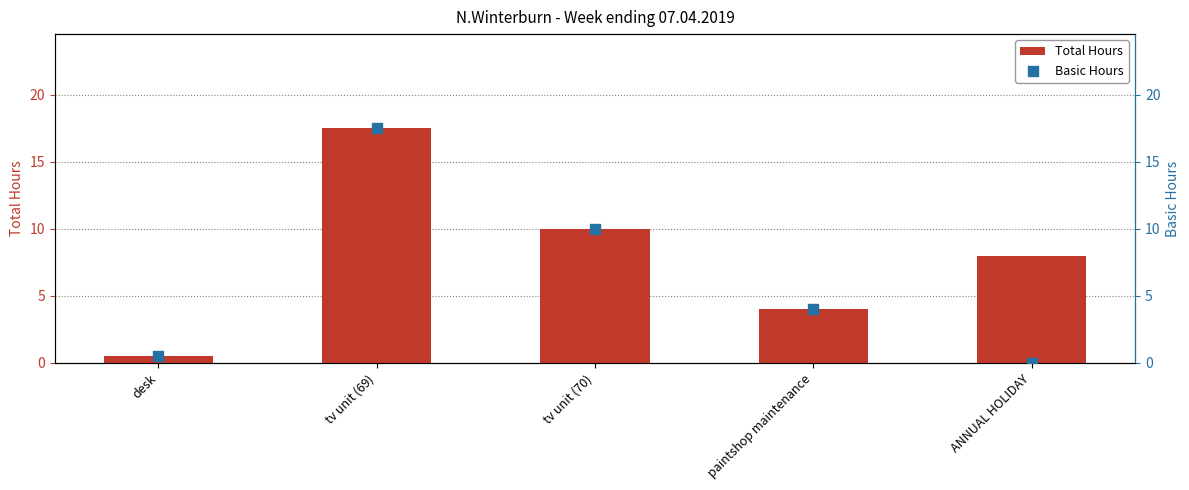

At which category is the sum across all series the highest?

tv unit (69)